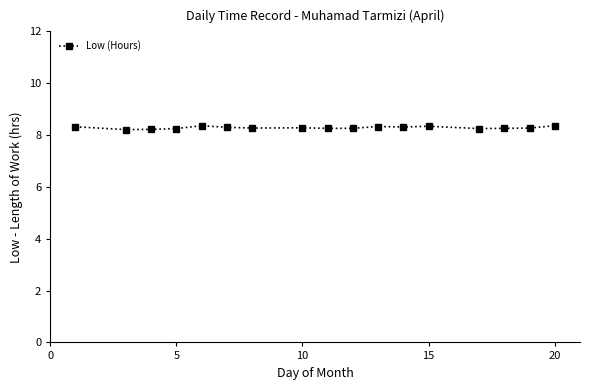

What is the minimum value shown in the chart?

8.2